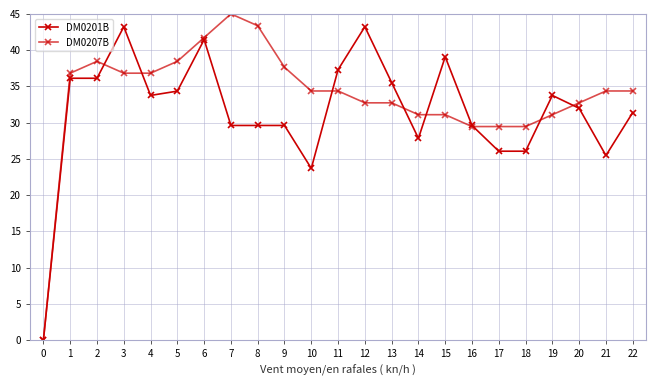

Reading left to right, list all the values displayed in this chart.

DM0201B: 0=0.0	1=36.1	2=36.1	3=43.2	4=33.8	5=34.3	6=41.4	7=29.6	8=29.6	9=29.6	10=23.7	11=37.3	12=43.2	13=35.5	14=27.8	15=39.1	16=29.6	17=26.1	18=26.1	19=33.8	20=32.0	21=25.5	22=31.4
DM0207B: 0=0.0	1=36.8	2=38.5	3=36.8	4=36.8	5=38.5	6=41.7	7=45.0	8=43.4	9=37.6	10=34.4	11=34.4	12=32.7	13=32.7	14=31.1	15=31.1	16=29.5	17=29.5	18=29.5	19=31.1	20=32.7	21=34.4	22=34.4